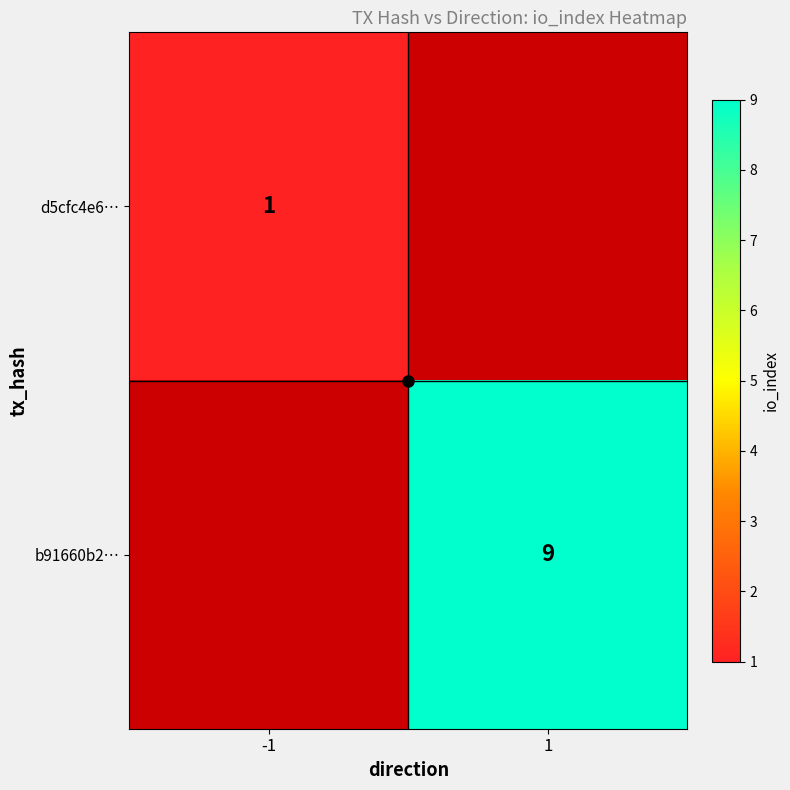

True or false: d5cfc4e6… has a value of 2 at -1.

False